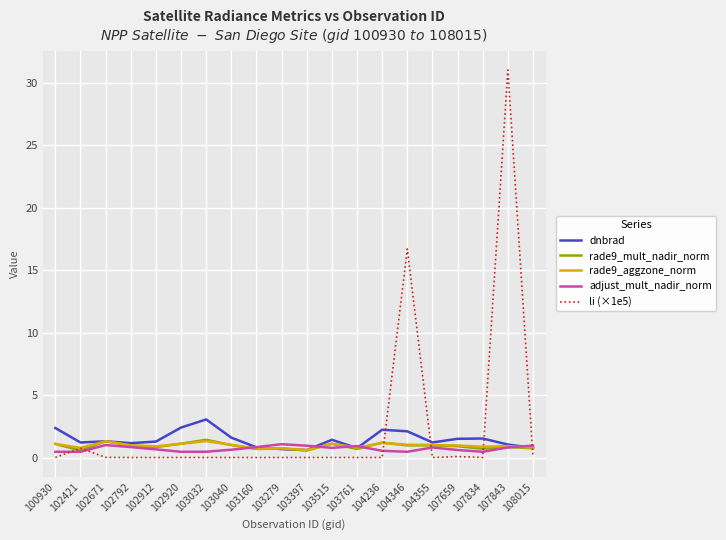

At which label does dnbrad first exceed 1?

100930